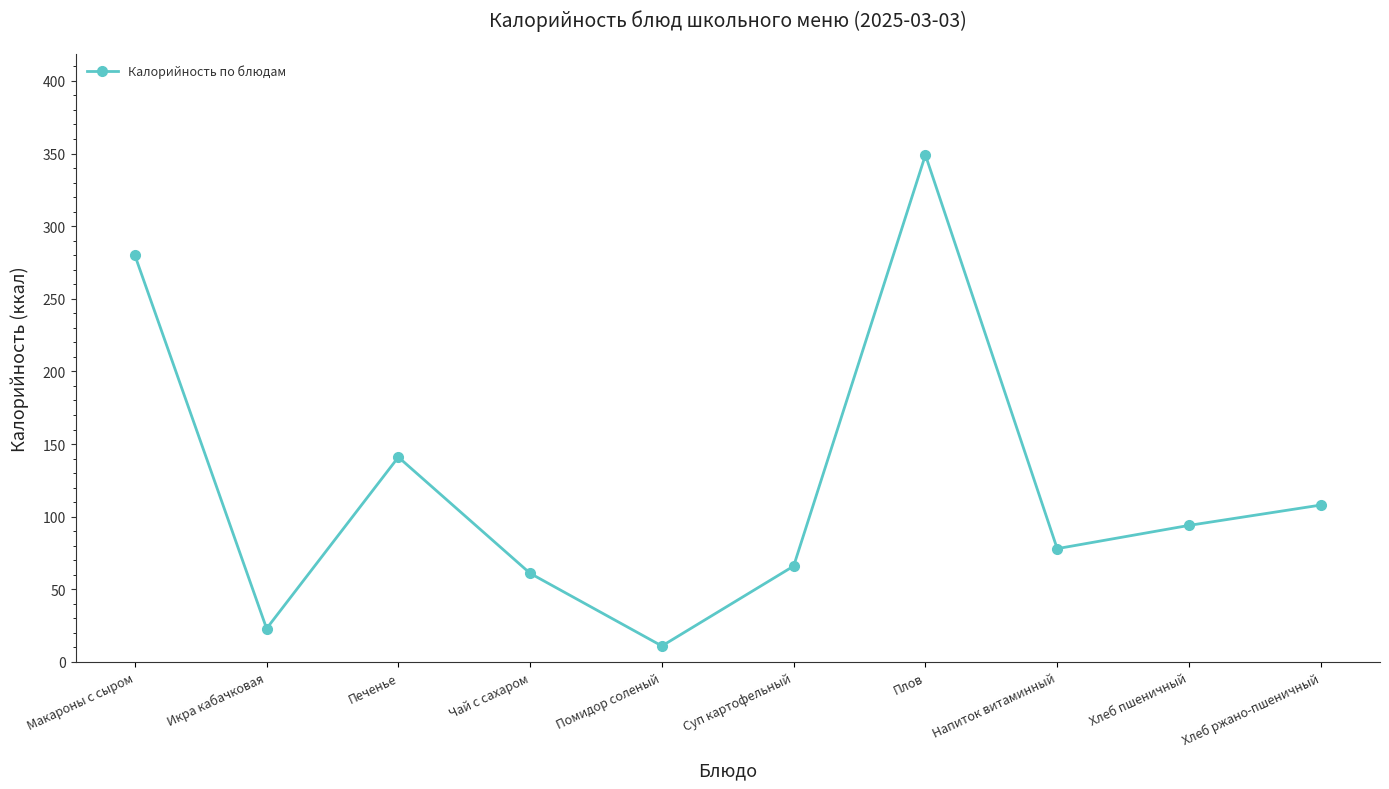

Which label corresponds to the smallest value in the chart?

Помидор соленый